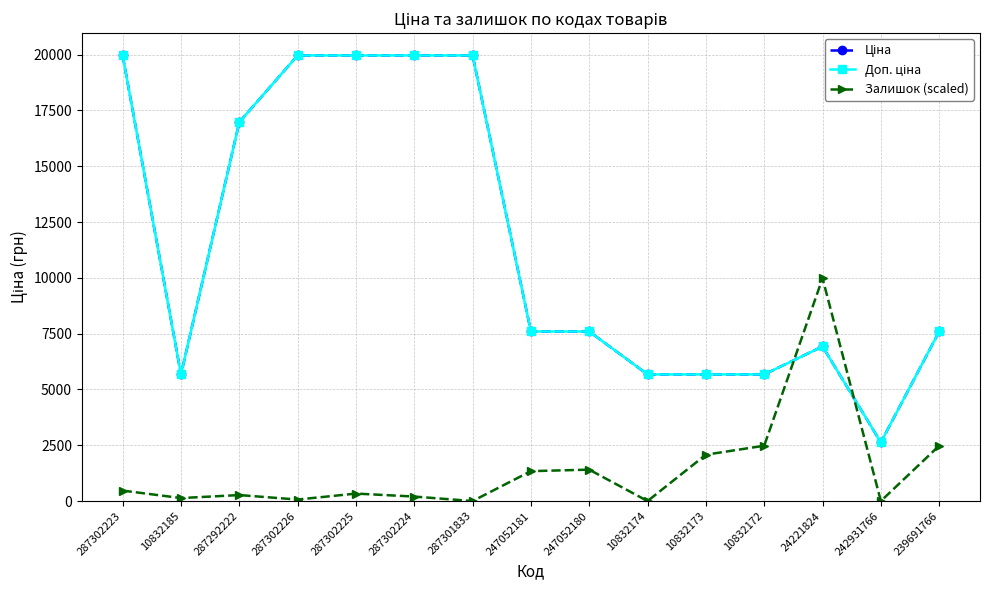

What is the spread (max minus min) of values at 247052181?

6256.7